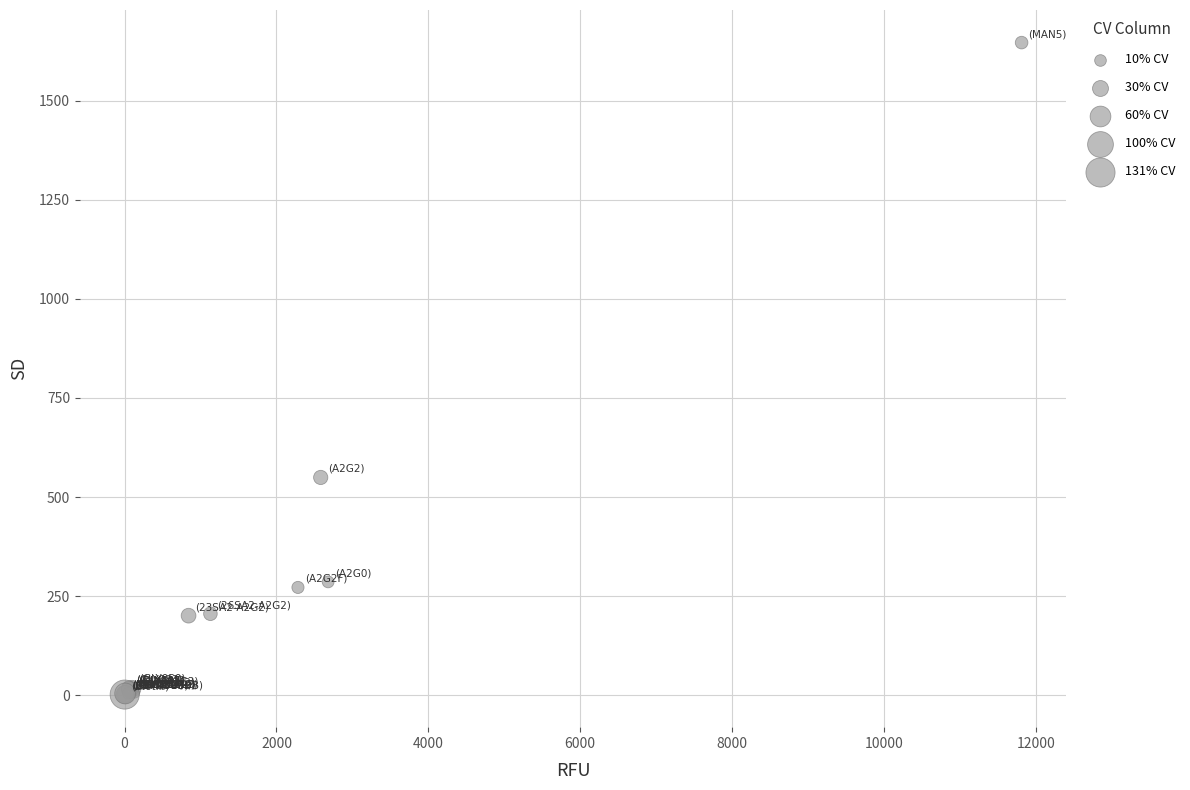

What Y value in the scatter plot is closest to 824?

549.4